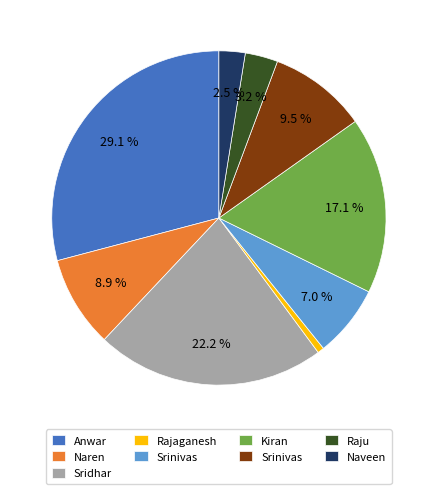

To the nearest percent, what is the average slice percentage?

11%